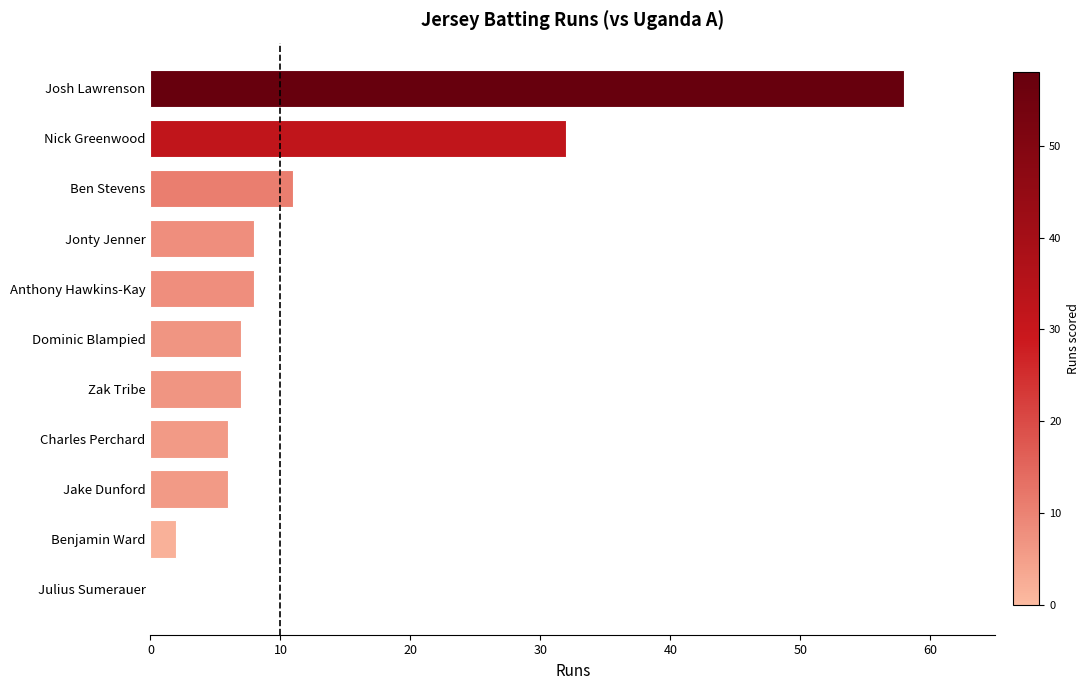

Which label corresponds to the largest value in the chart?

Josh Lawrenson